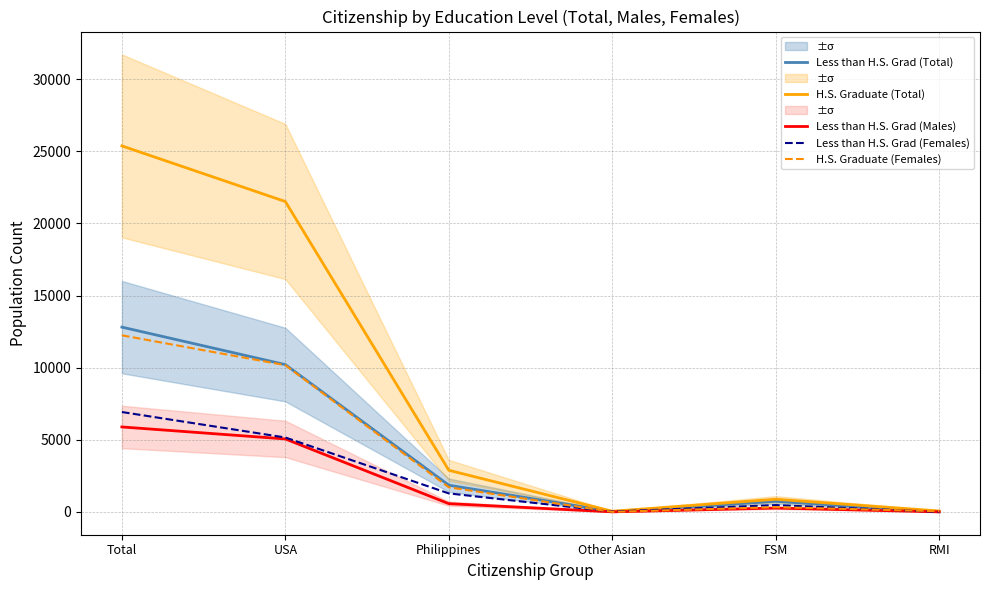

True or false: H.S. Graduate (Females) and Less than H.S. Grad (Males) cross at least once.

False